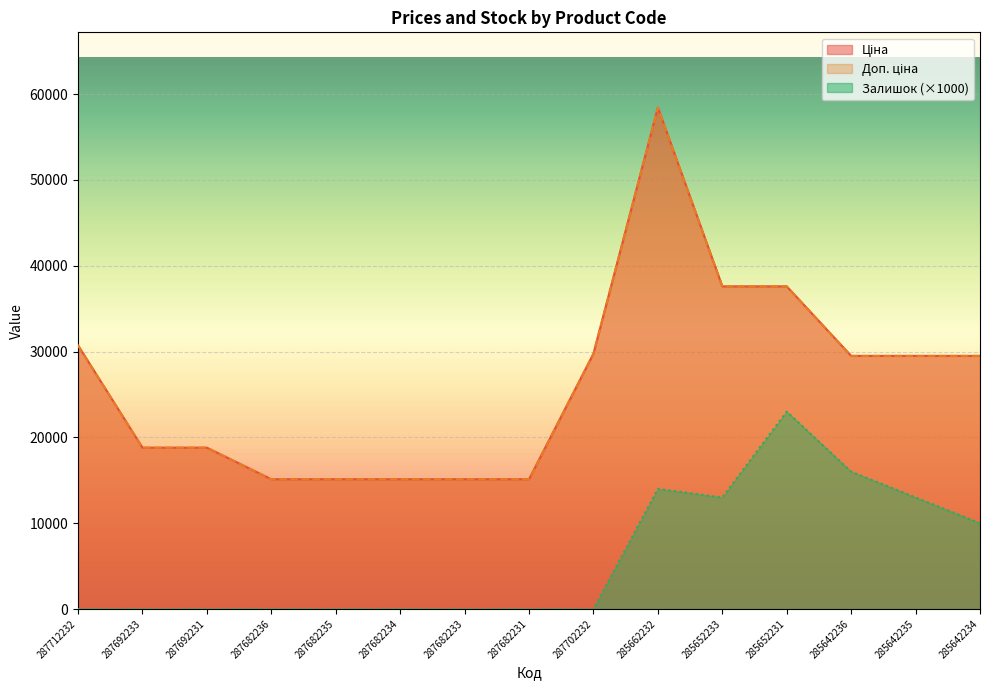

What is the difference between the maximum and minimum values in the Залишок series?

23000.0